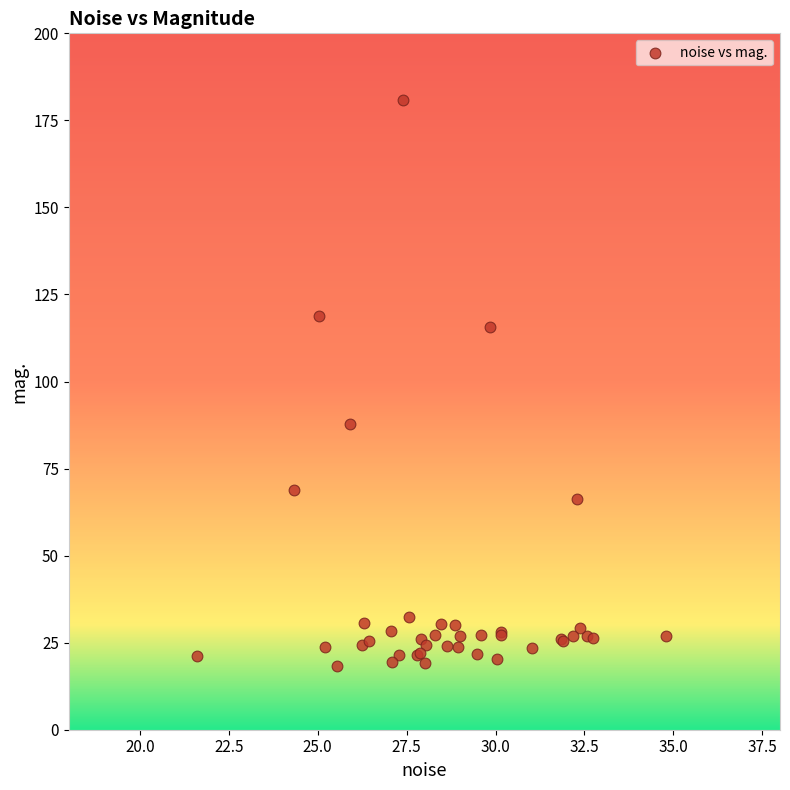

What Y value in the scatter plot is closest to 99?

87.9